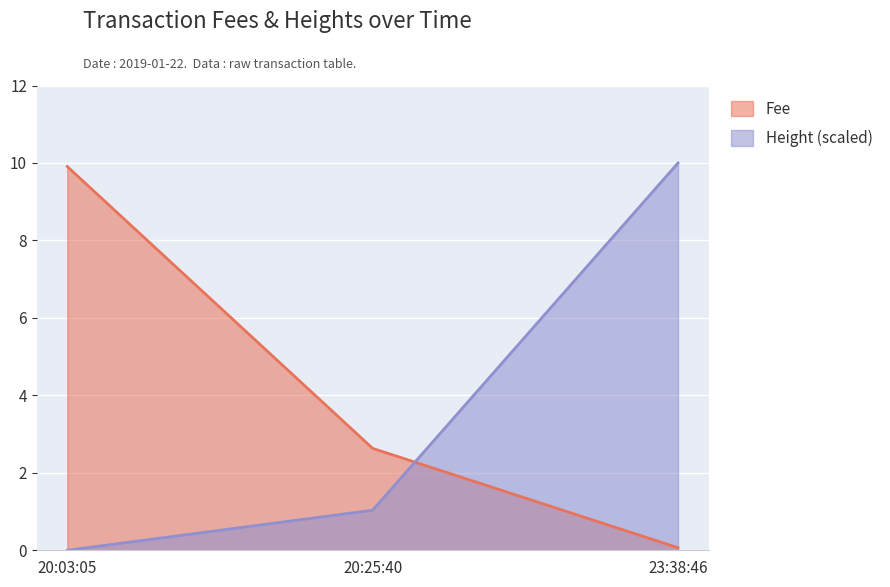

What is the sum of all Height values?

11.0